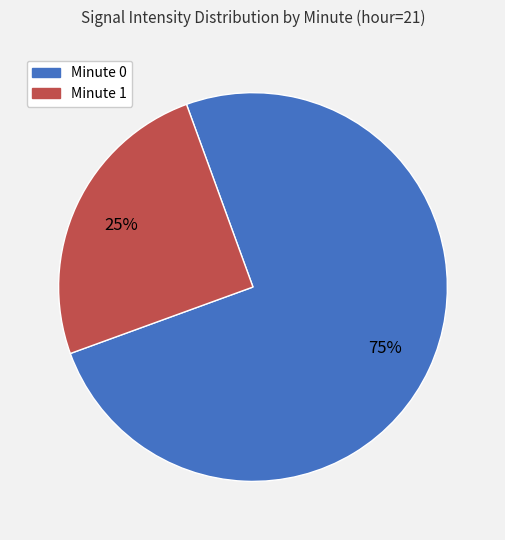

Is there any slice that represents more than half of the pie?

Yes